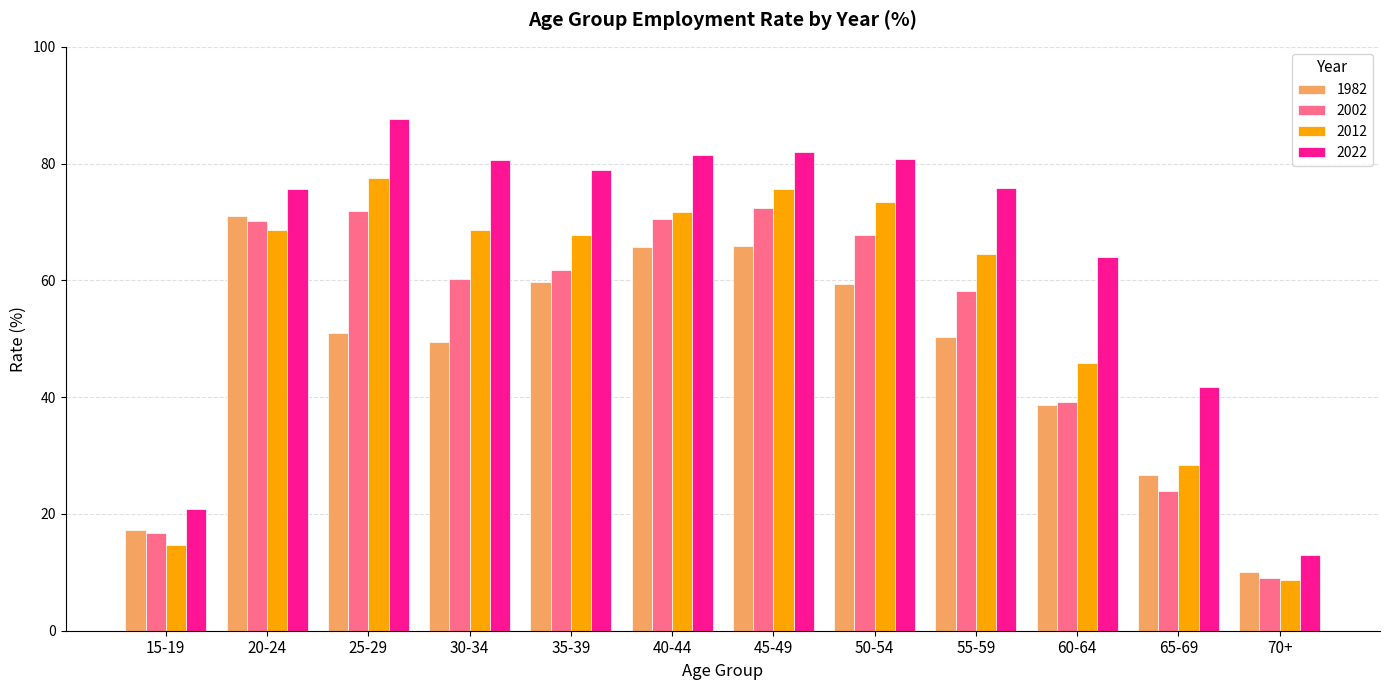

Rank the series by their average value, from lowest to highest.

1982, 2002, 2012, 2022